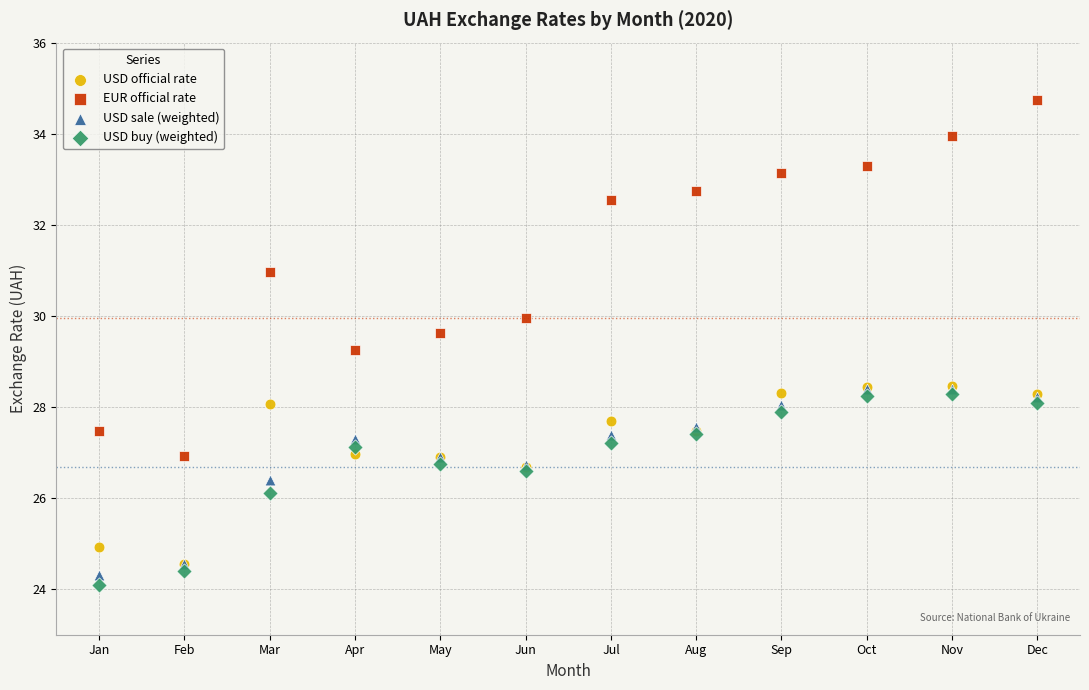

Across all series, what Y value is closest to 29?

29.2